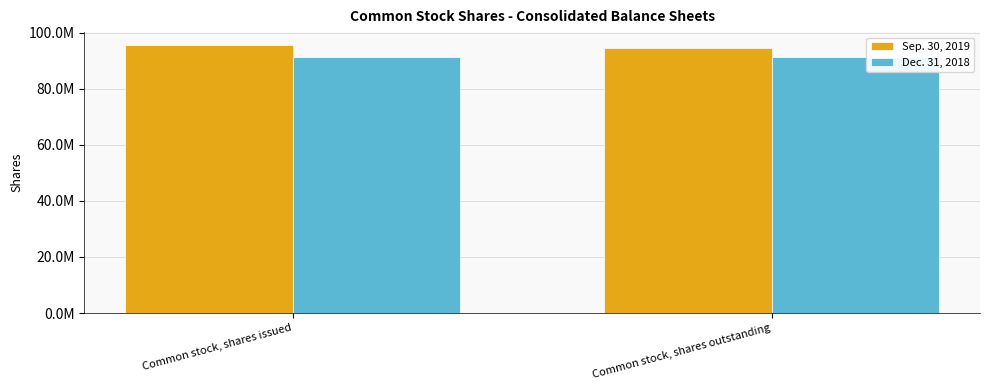

What are all the series names shown in the legend?

Sep. 30, 2019, Dec. 31, 2018